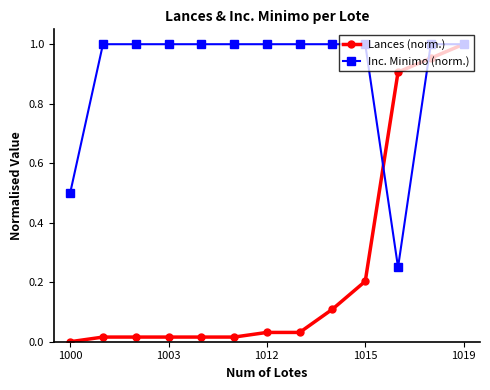

Which series has the largest total across all categories?

Inc. Minimo (norm.)